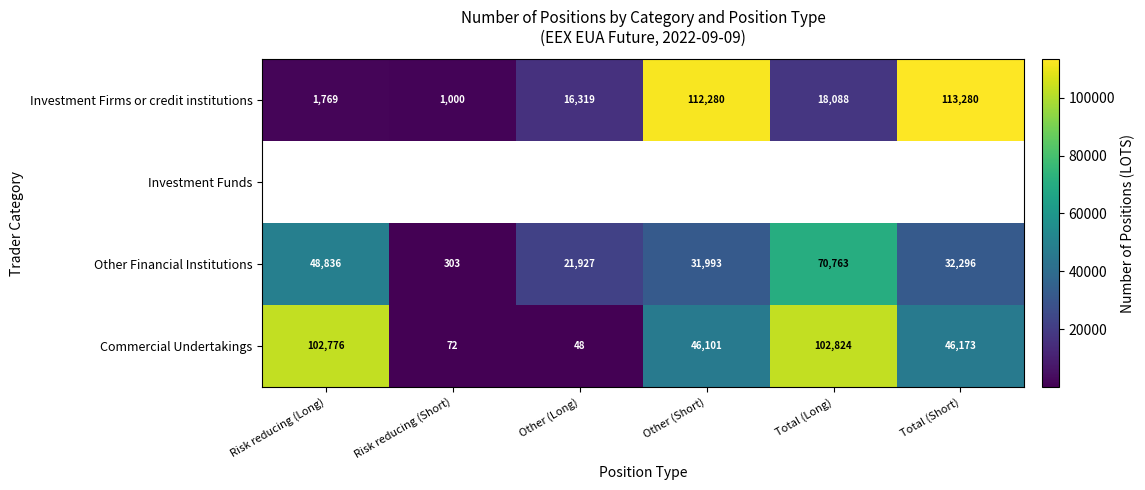

List the labels in order of Commercial Undertakings value, largest first.

Total (Long), Risk reducing (Long), Total (Short), Other (Short), Risk reducing (Short), Other (Long)